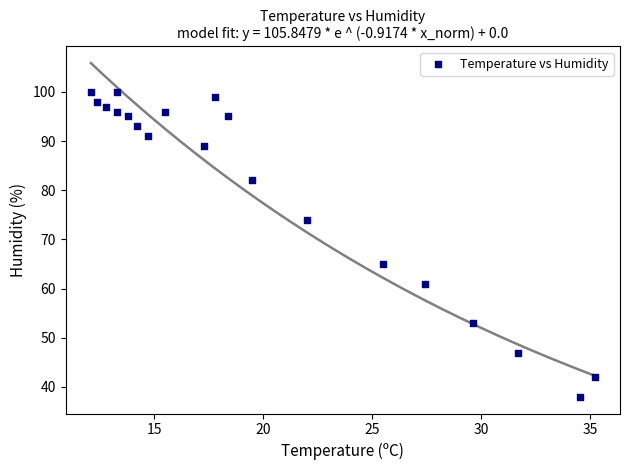

What Y value in the scatter plot is closest to 69?

65